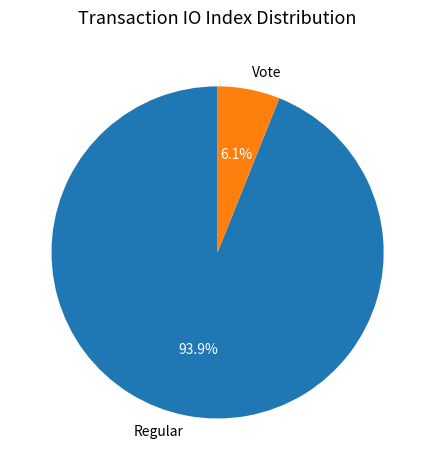

How many slices are in this pie chart?

2